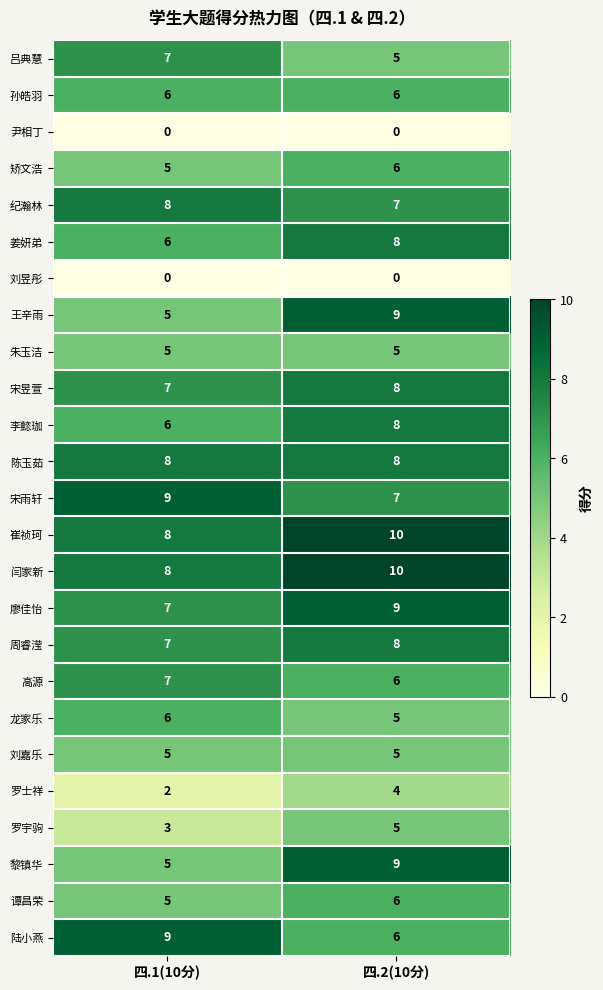

At which label is 陆小燕 closest to 7?

四.2(10分)